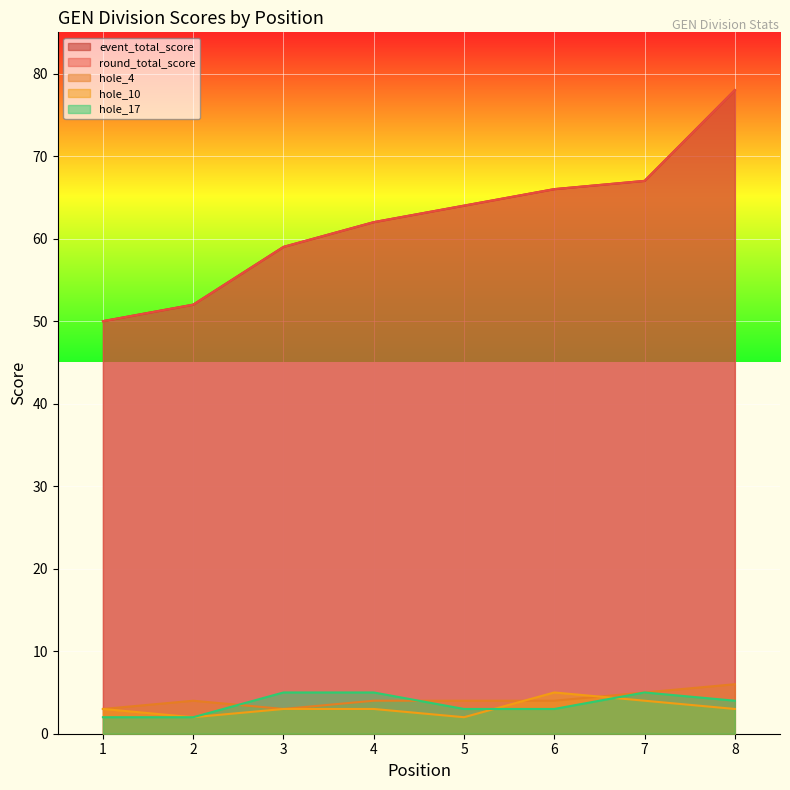

True or false: hole_10 has a value of 4 at 7.

True